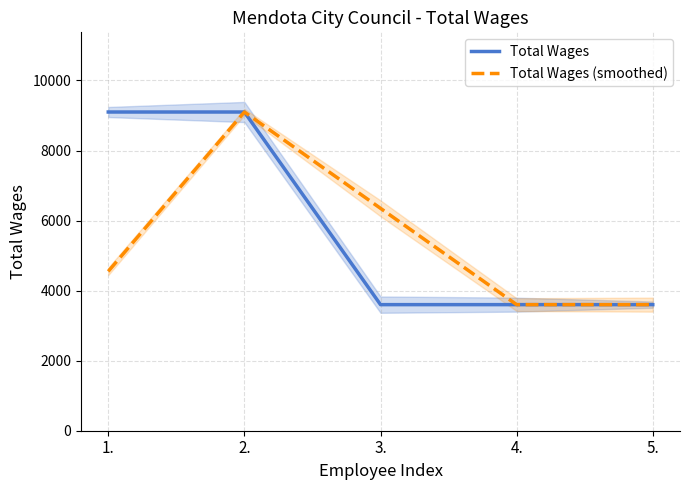

What is the label of the 1st point from the right?

5.